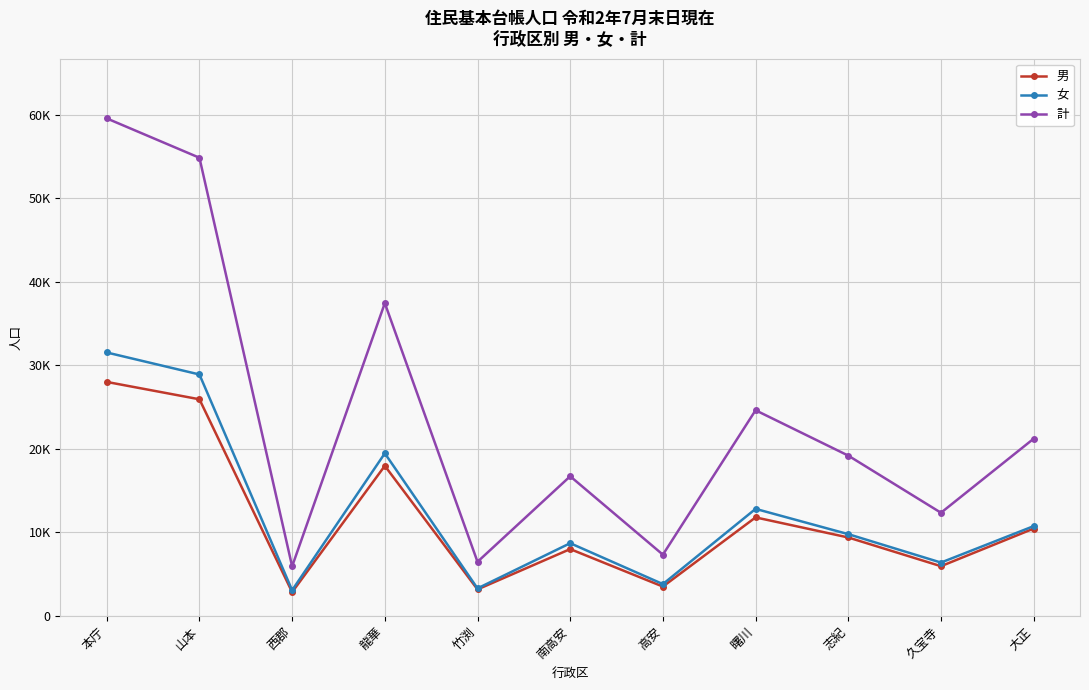

Does the chart have visible grid lines?

Yes